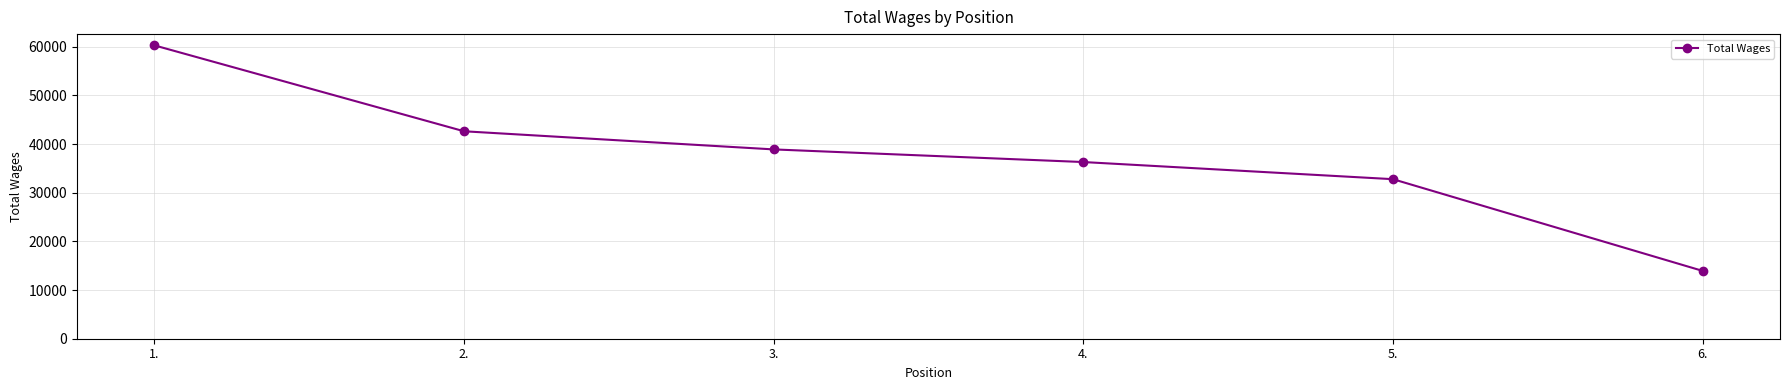

What is the average value?

37472